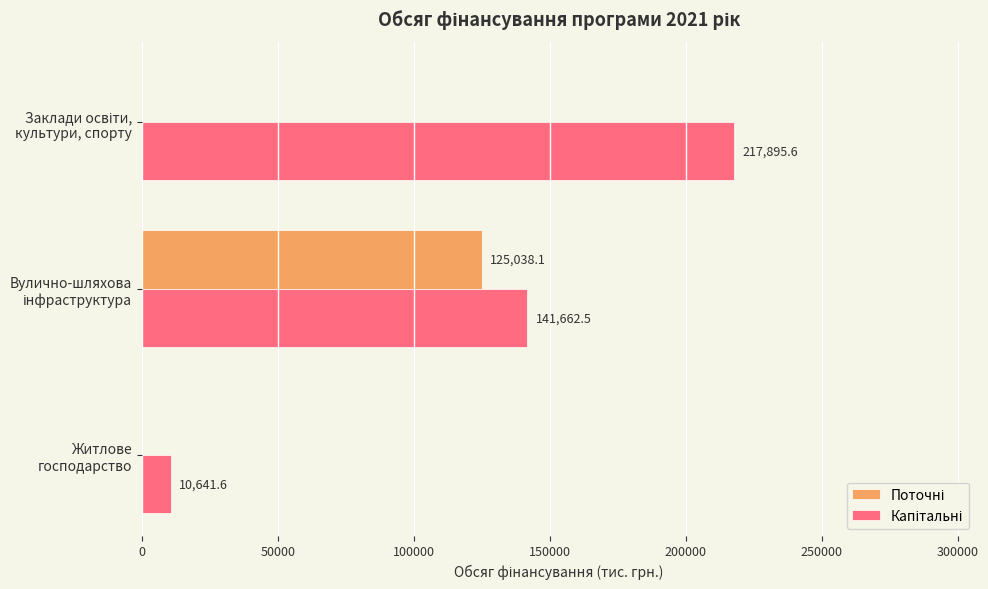

How many data points does each series have?

3